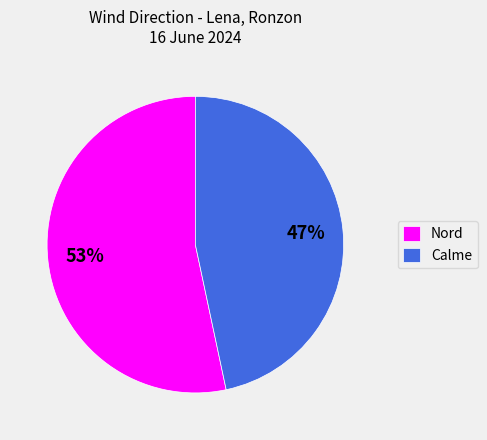

Is there any slice that represents more than half of the pie?

Yes